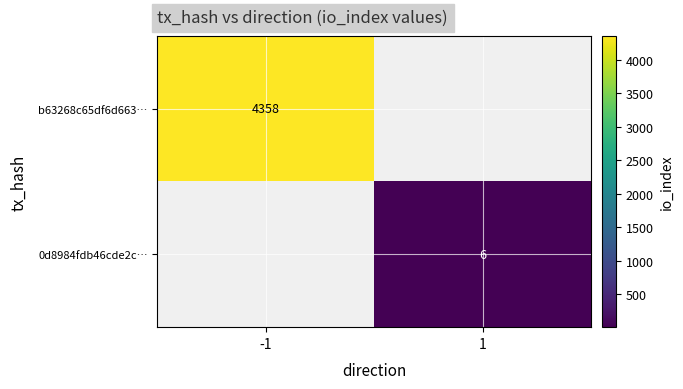

What is the total value across all series at 1?

6